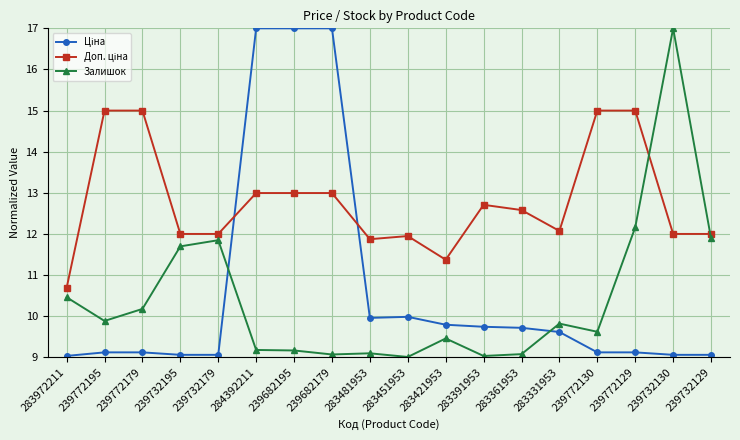

Does the chart have visible grid lines?

Yes